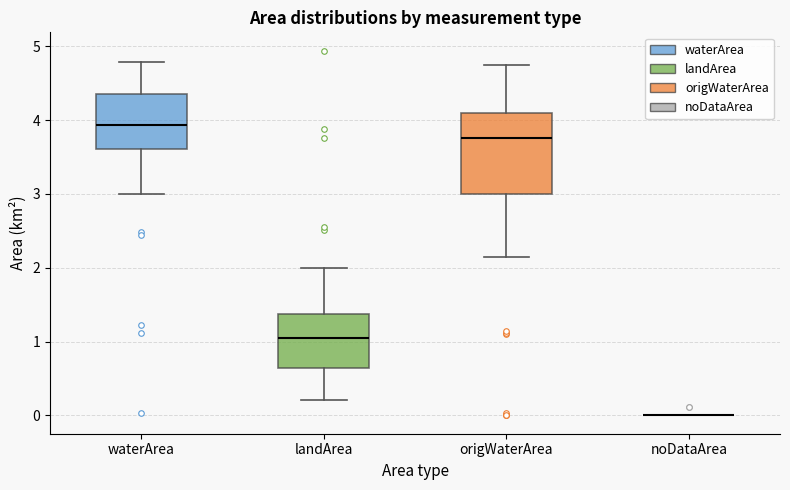

Reading left to right, transcribe this box plot: for each box, give where its median line is, the range the box spans, and where its two whiskers end, as read against the y-axis. The values are not printed on the chart, so give them approximately, as read against the axis.

waterArea: median 3.9, box 3.6 to 4.3, whiskers 3.0 to 4.8
landArea: median 1.1, box 0.6 to 1.4, whiskers 0.2 to 2.0
origWaterArea: median 3.8, box 3.0 to 4.1, whiskers 2.1 to 4.7
noDataArea: box collapsed to a line at 0.0, whiskers 0.0 to 0.0